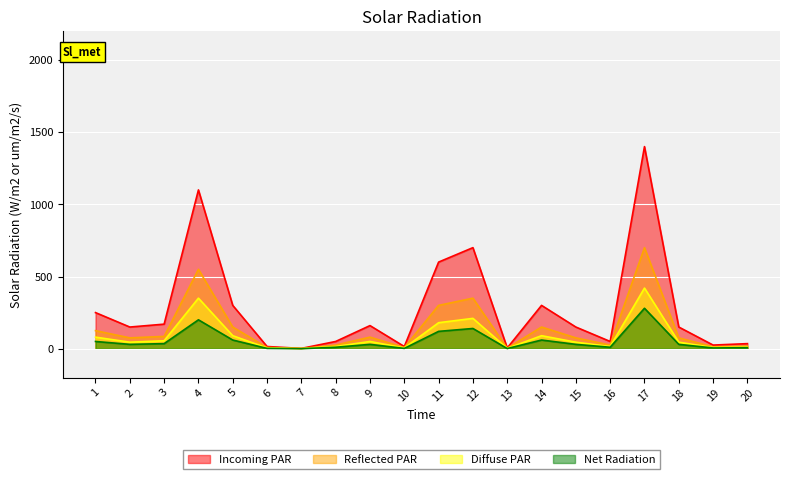

How many values in the Diffuse PAR series are below 45?

8